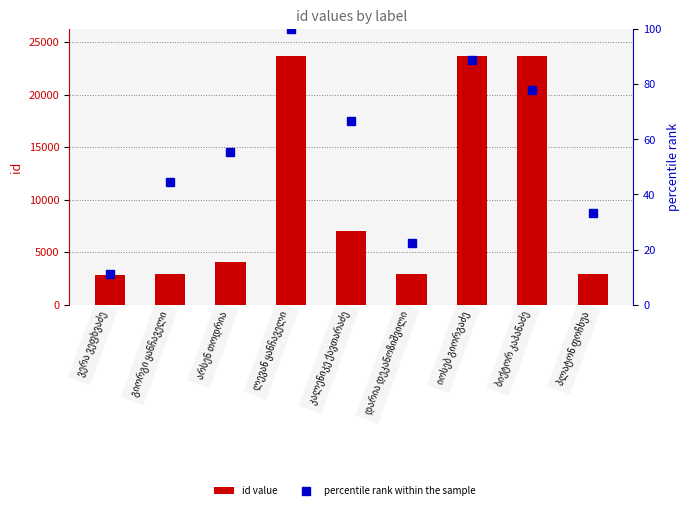

What is the label of the 4th bar from the right?

დარია დეკანოზიშვილი